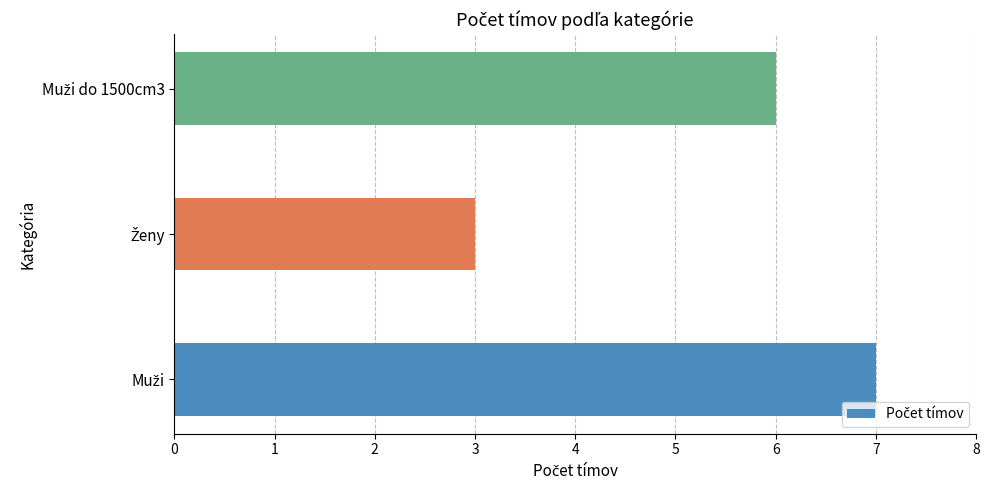

Count the number of data series in this chart.

1